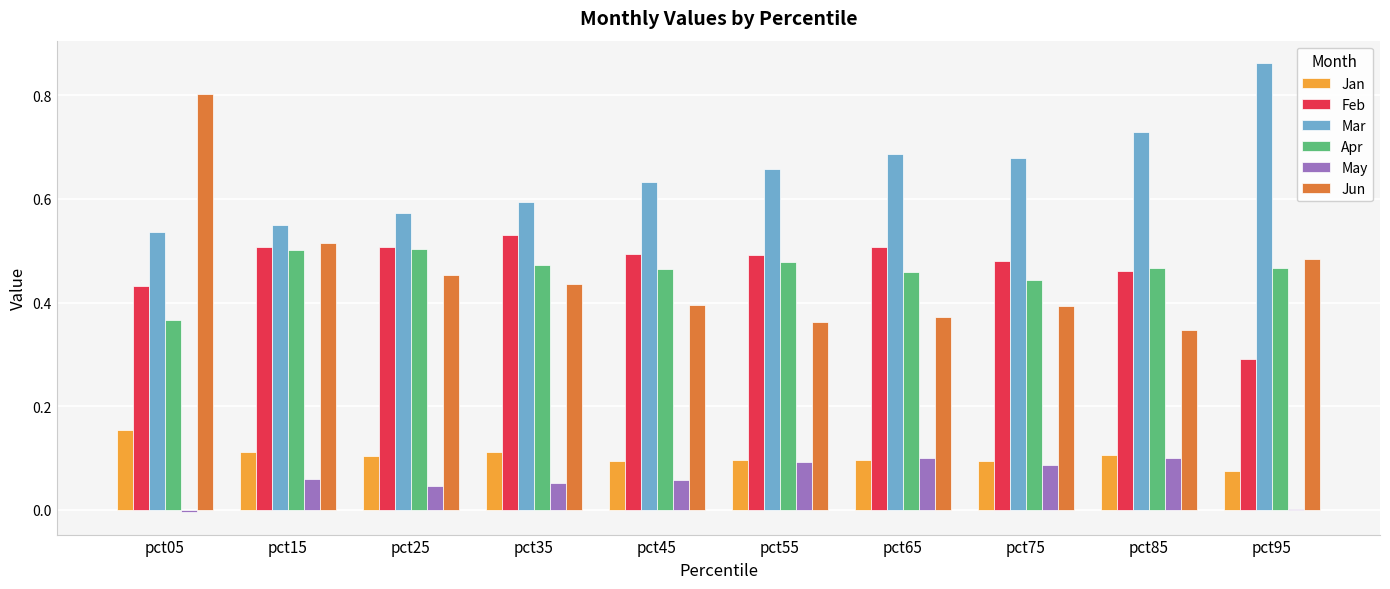

Is the value of Mar at pct35 greater than the value of Apr at pct05?

Yes